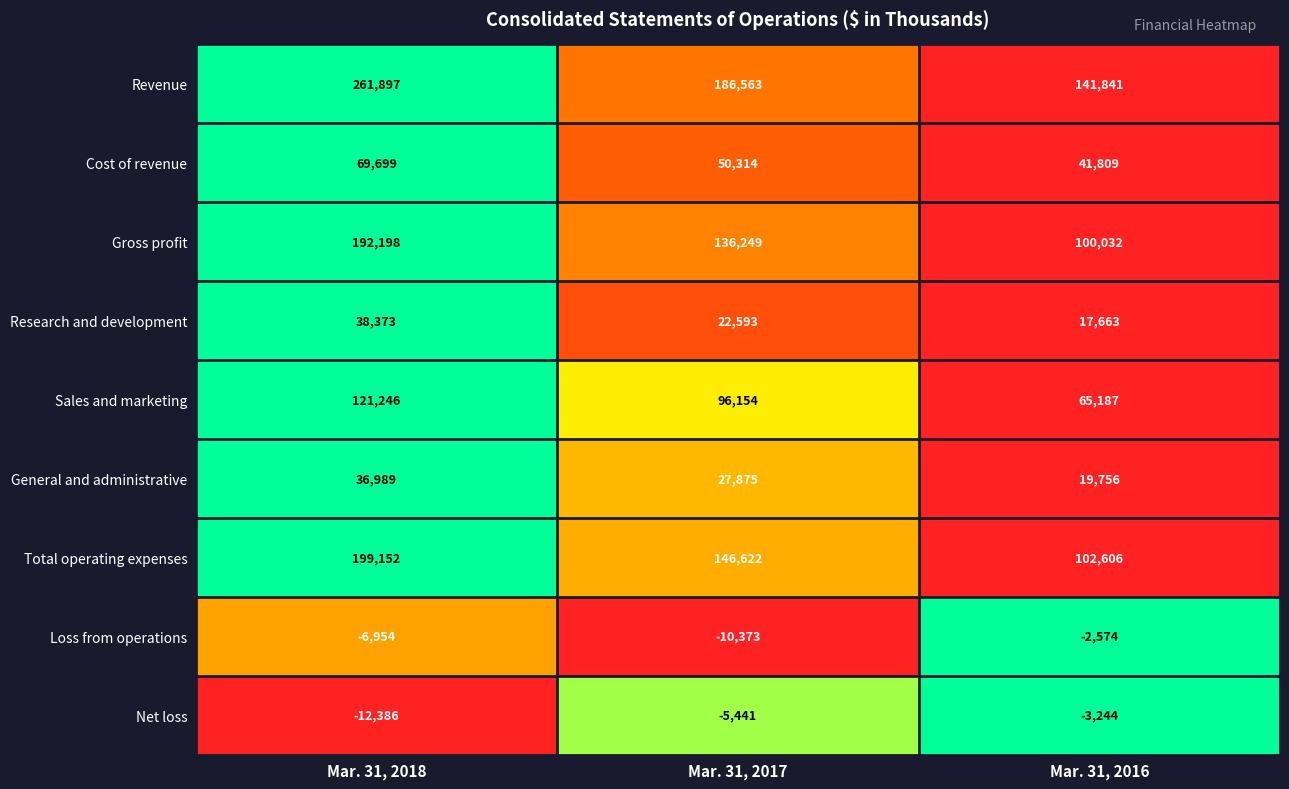

At which category is the sum across all series the highest?

Mar. 31, 2018